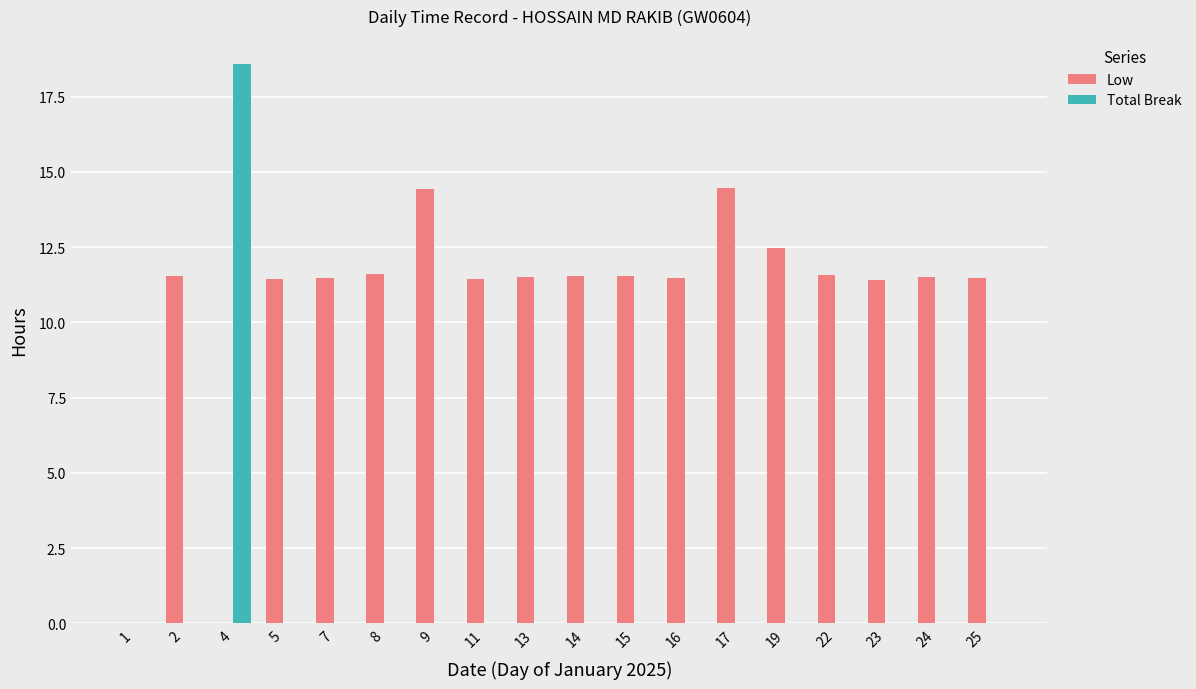

Which series has the widest spread of values?

Total Break